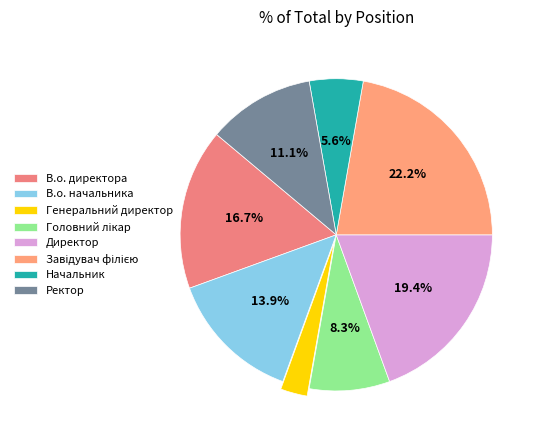

Between Головний лікар and В.о. директора, which is larger?

В.о. директора